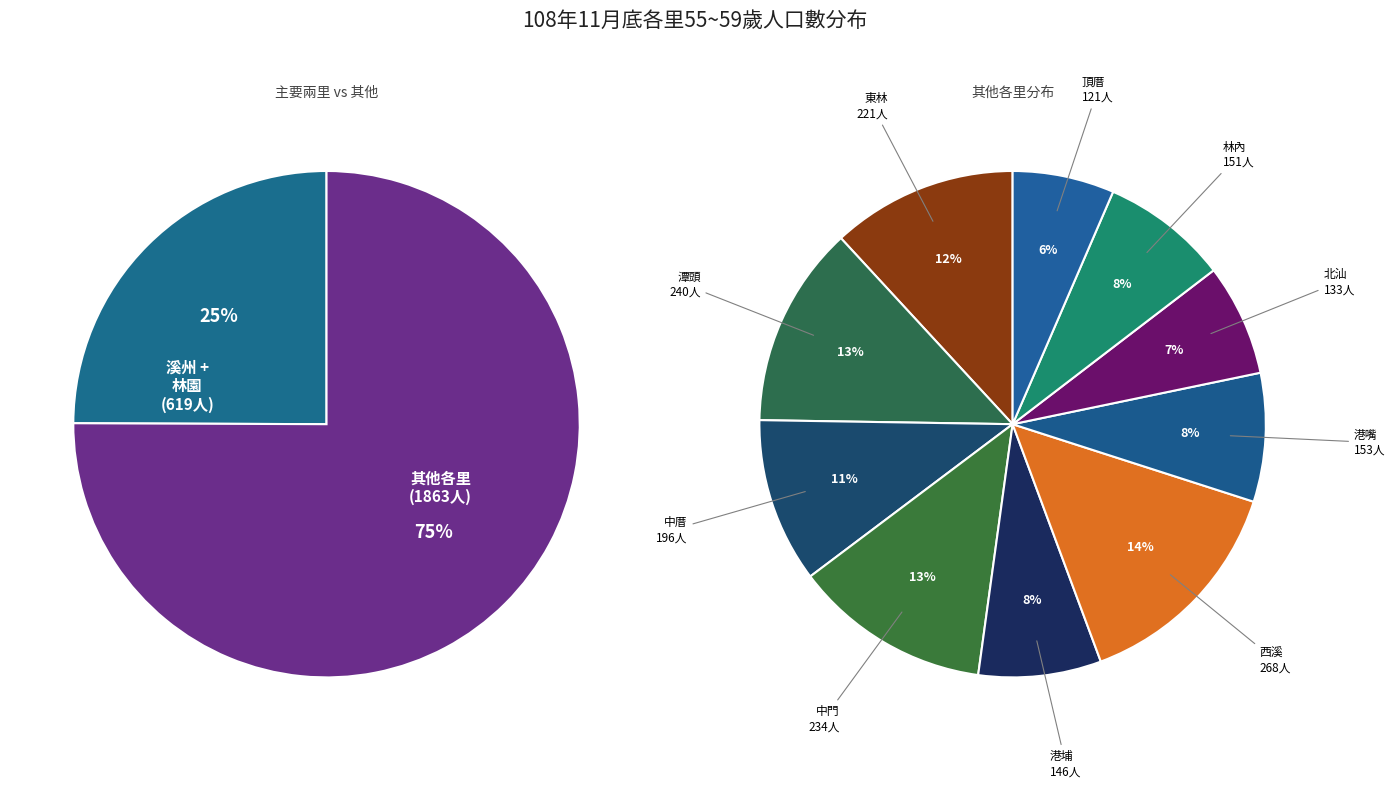

Approximately how many times larger is the value at 港埔 compared to 潭頭?

0.6